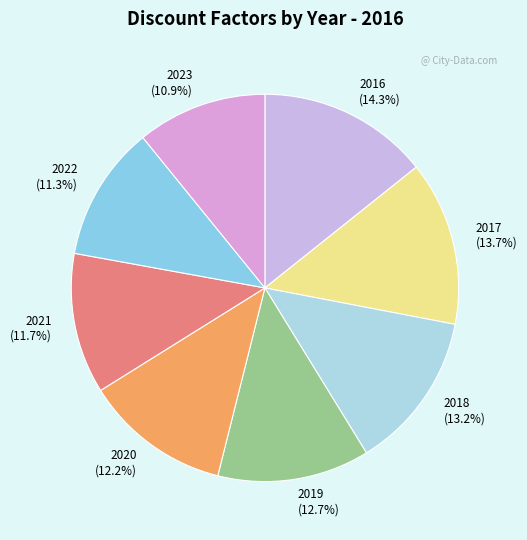

Is 2020 the majority of the pie?

No